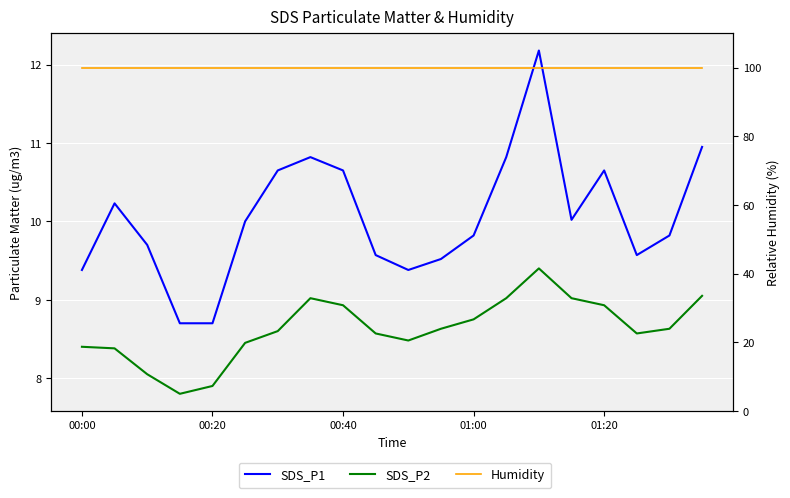

Which category has the highest value across all series?

00:00